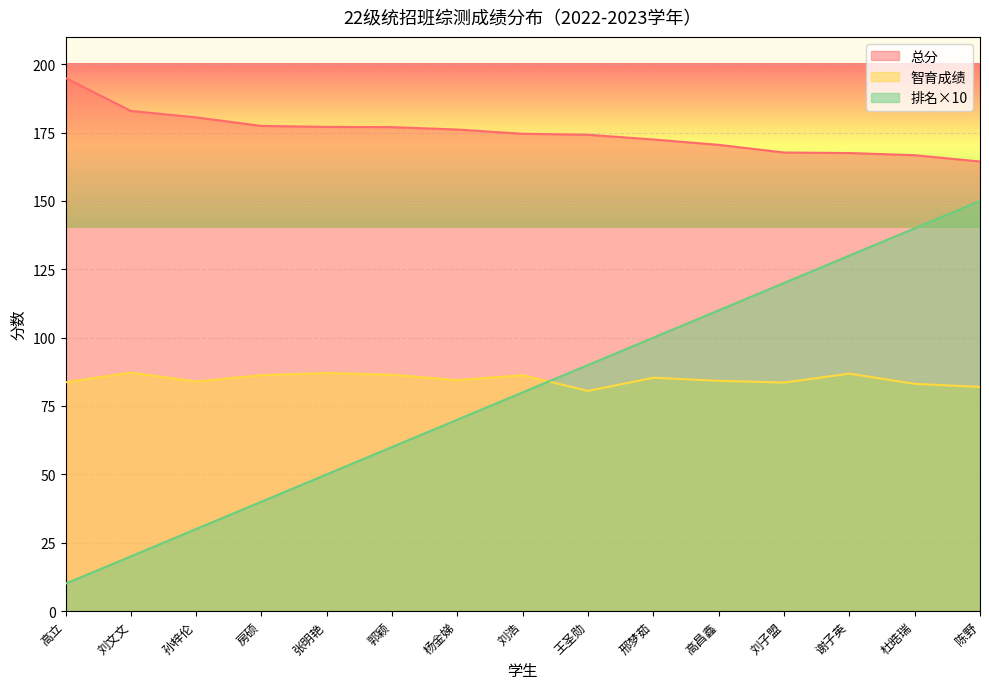

Does the chart display data point markers on the line(s)?

No